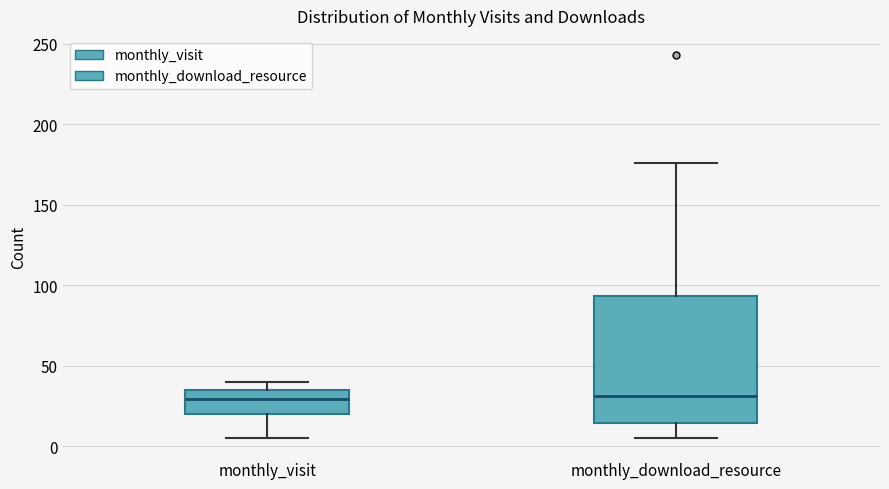

Where does the upper whisker of the box for monthly_download_resource end on the y-axis? The values are not printed on the chart, so give them approximately, as read against the axis.

175